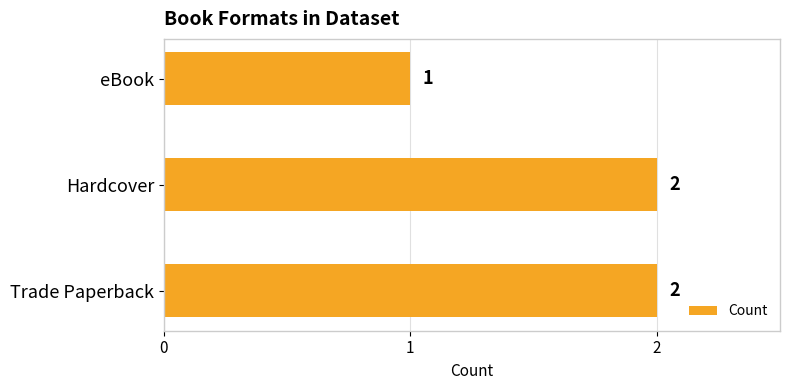

What is the sum of the values at eBook and Hardcover?

3